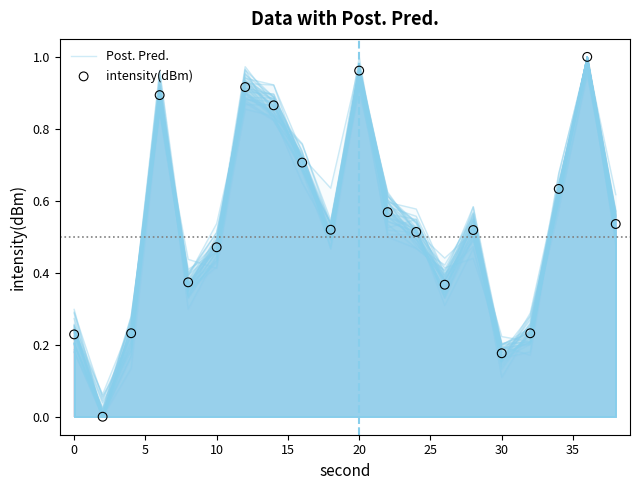

Which series has the widest spread of Y values?

intensity(dBm)